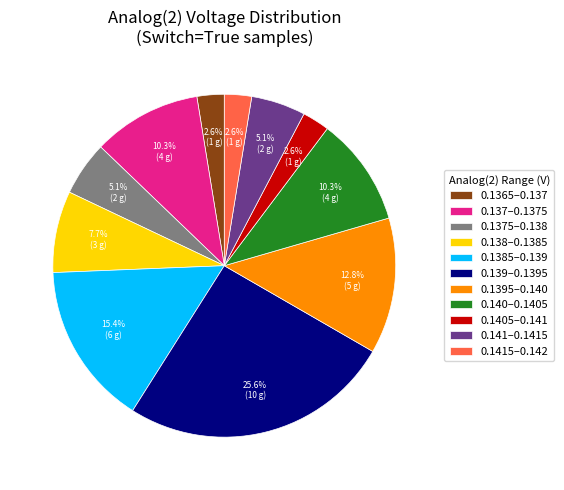

Is there a majority slice in this chart?

No